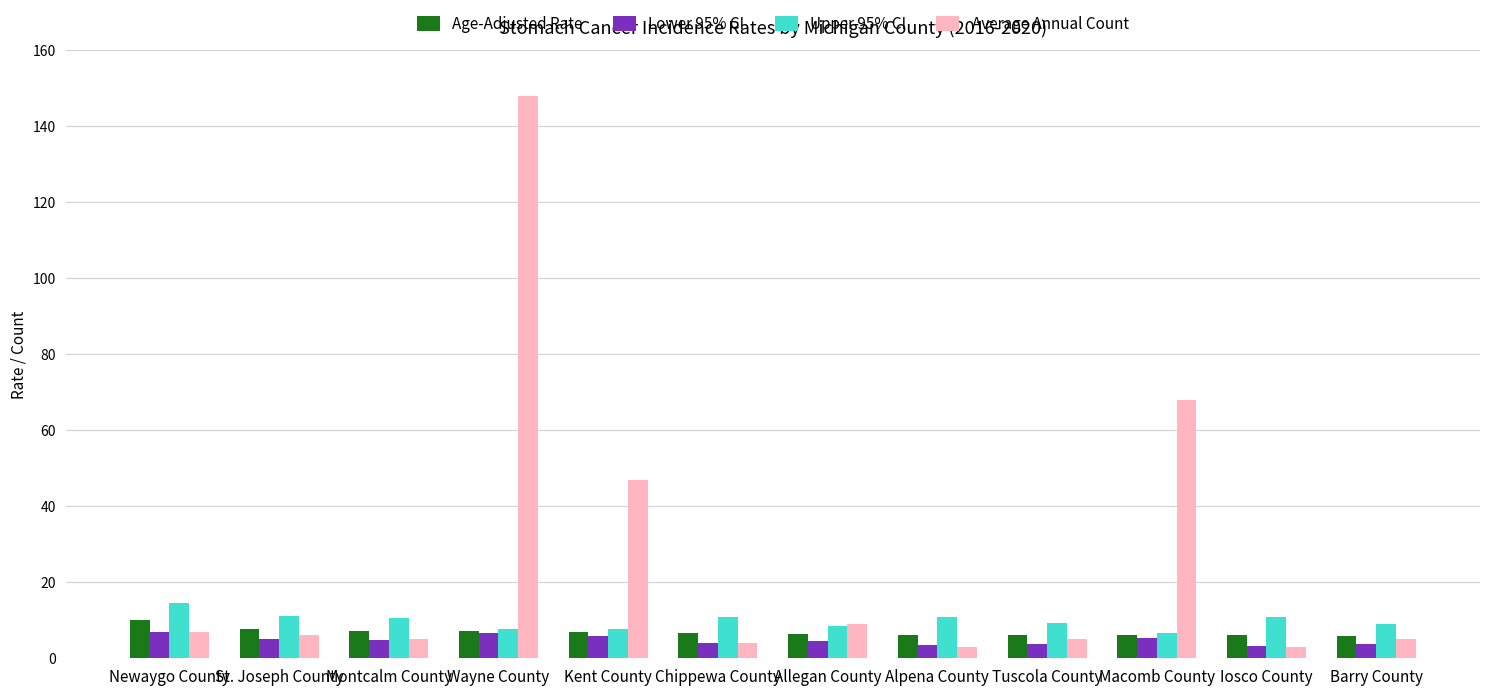

What is the sum of the Average Annual Count values at Wayne County and Montcalm County?

153.0